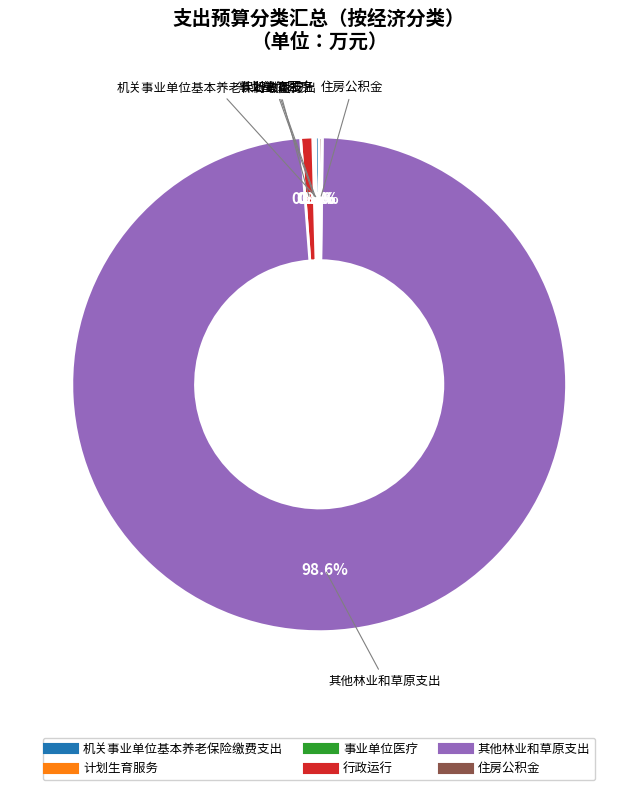

Which category has the biggest portion of the pie?

其他林业和草原支出